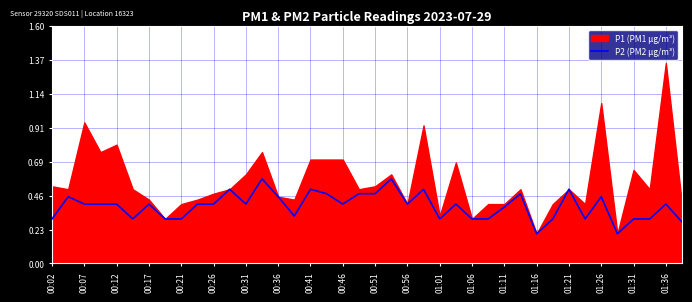

The value of P2 (PM2 µg/m³) at 00:07 is 0.6. True or false?

False